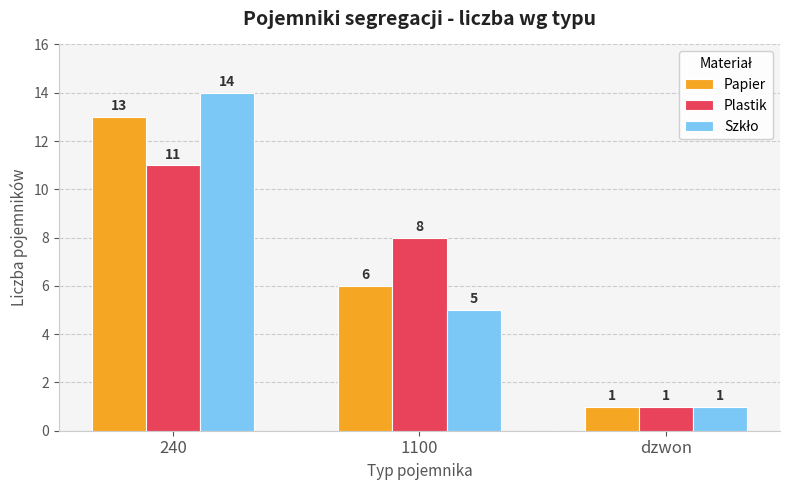

Is it true that Papier equals 6 at 1100?

True